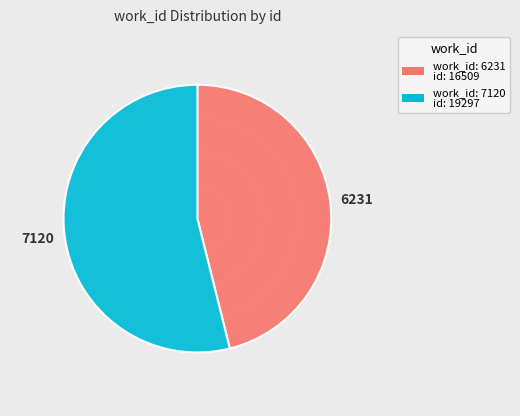

What is the majority slice?

7120